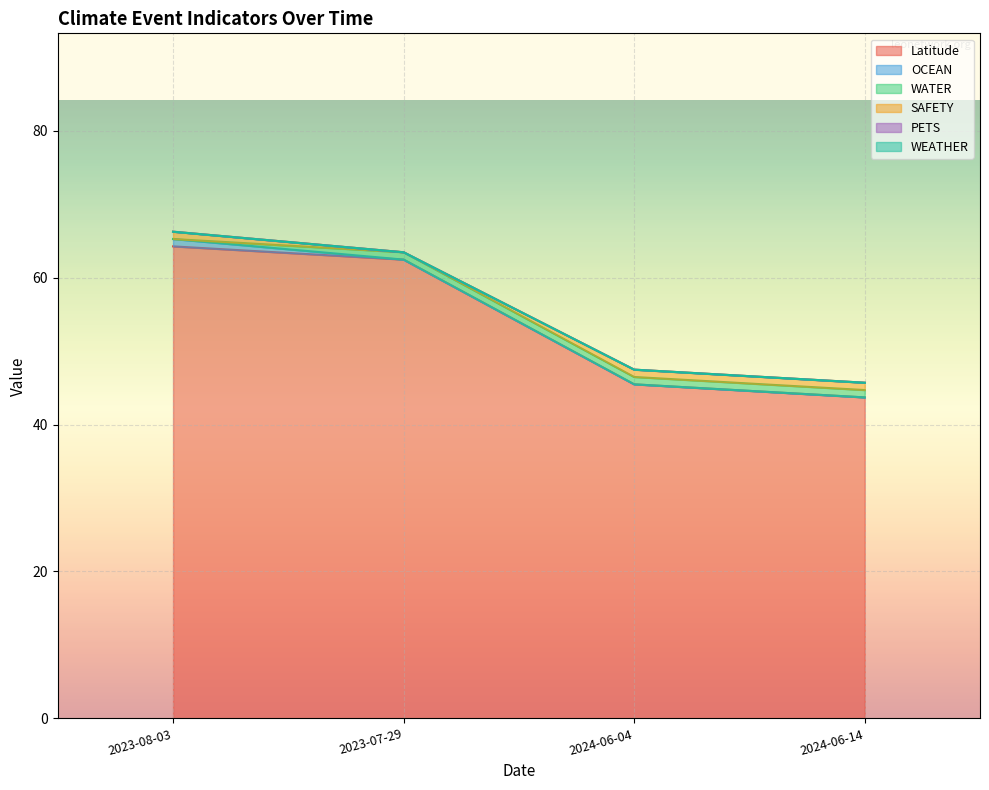

What is the sum of the Latitude values at 2023-08-03 and 2023-07-29?

126.7